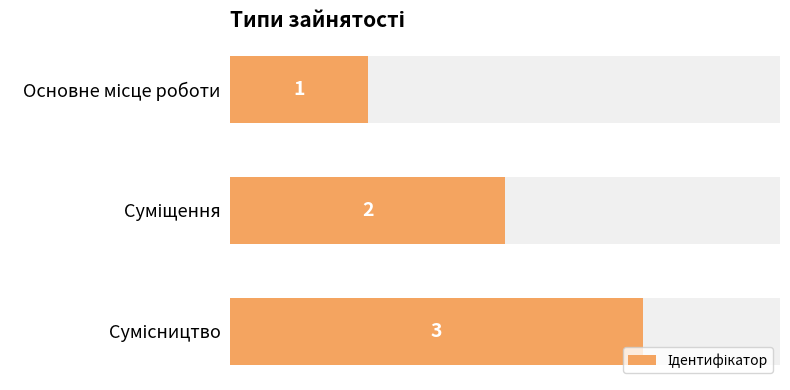

How many values are between 1 and 3?

3